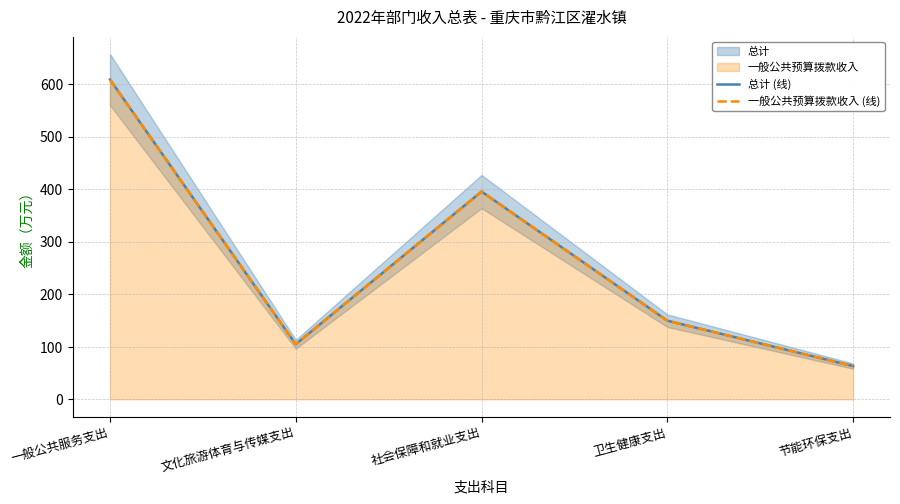

What is the label of the 2nd point from the right?

卫生健康支出